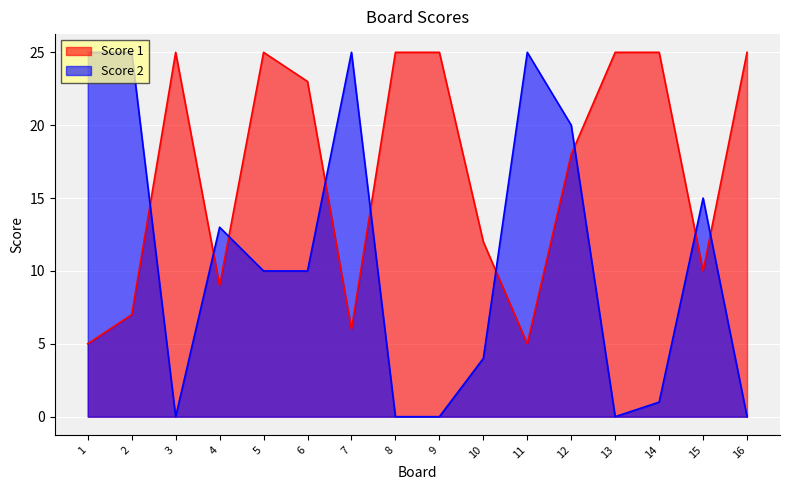

The value of Score 2 at 6 is 4. True or false?

False